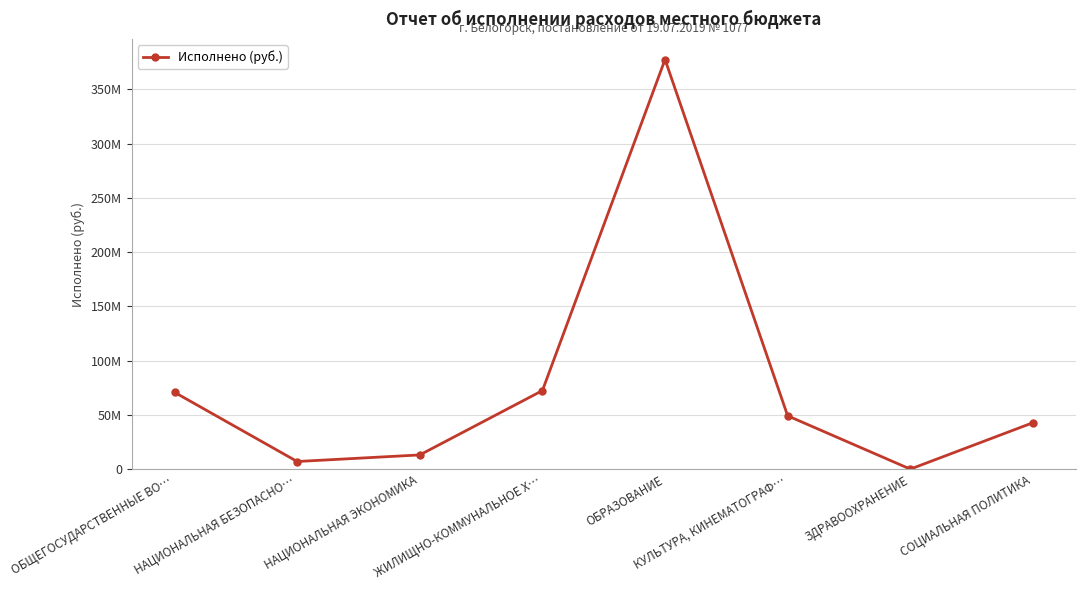

Reading left to right, list all the values displayed in this chart.

70946611.6	7190278.9	13263540.2	72532268.8	377529800.6	49289624.5	187602.2	42943414.6